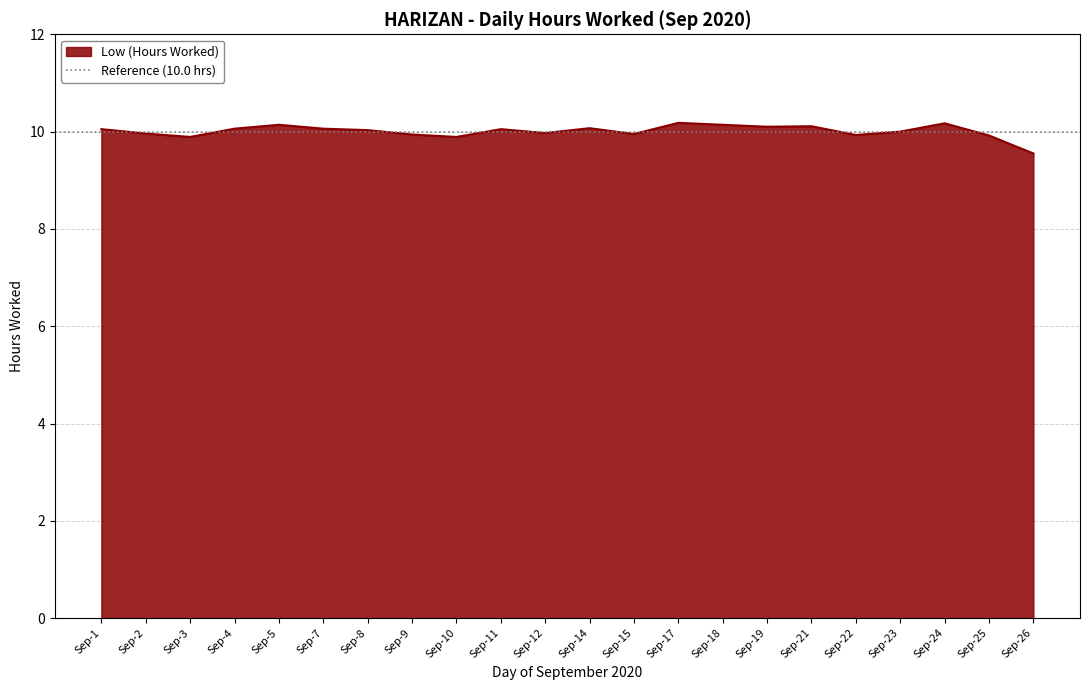

At which label is Low (Hours Worked) closest to 9?

Sep-26